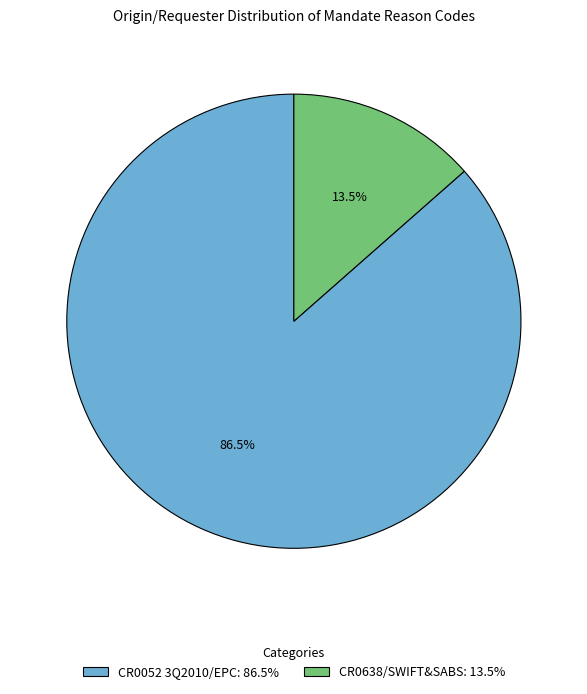

Is there any slice that represents more than half of the pie?

Yes